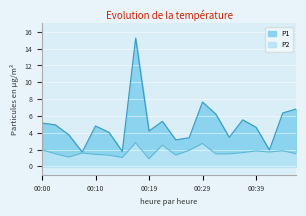

Which category has the highest value across all series?

00:17